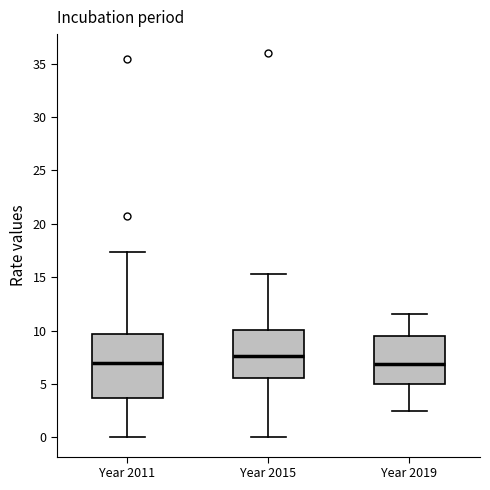

Reading left to right, read every box against the y-axis: the position of its median line, the range the box covers, and the ends of its whiskers. The values are not printed on the chart, so give them approximately, as read against the axis.

Year 2011: median 7.0, box 3.5 to 9.5, whiskers 0.0 to 17.5
Year 2015: median 7.5, box 5.5 to 10.0, whiskers 0.0 to 15.5
Year 2019: median 7.0, box 5.0 to 9.5, whiskers 2.5 to 11.5